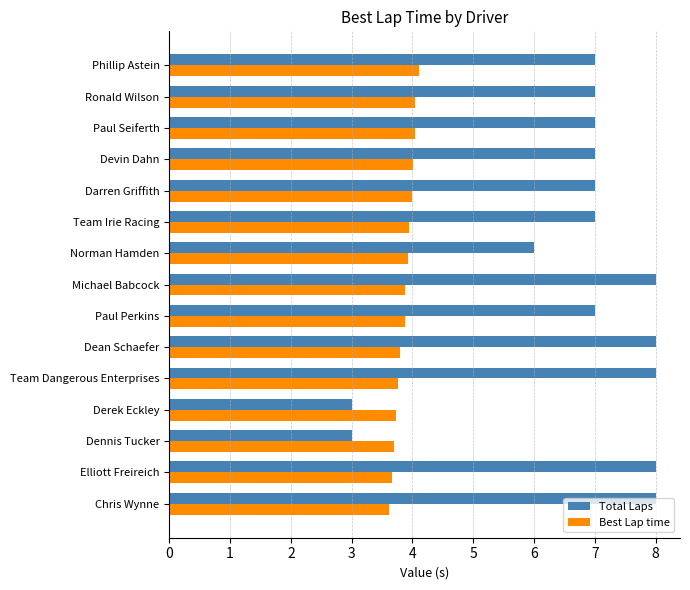

Which series has the widest spread of values?

Total Laps